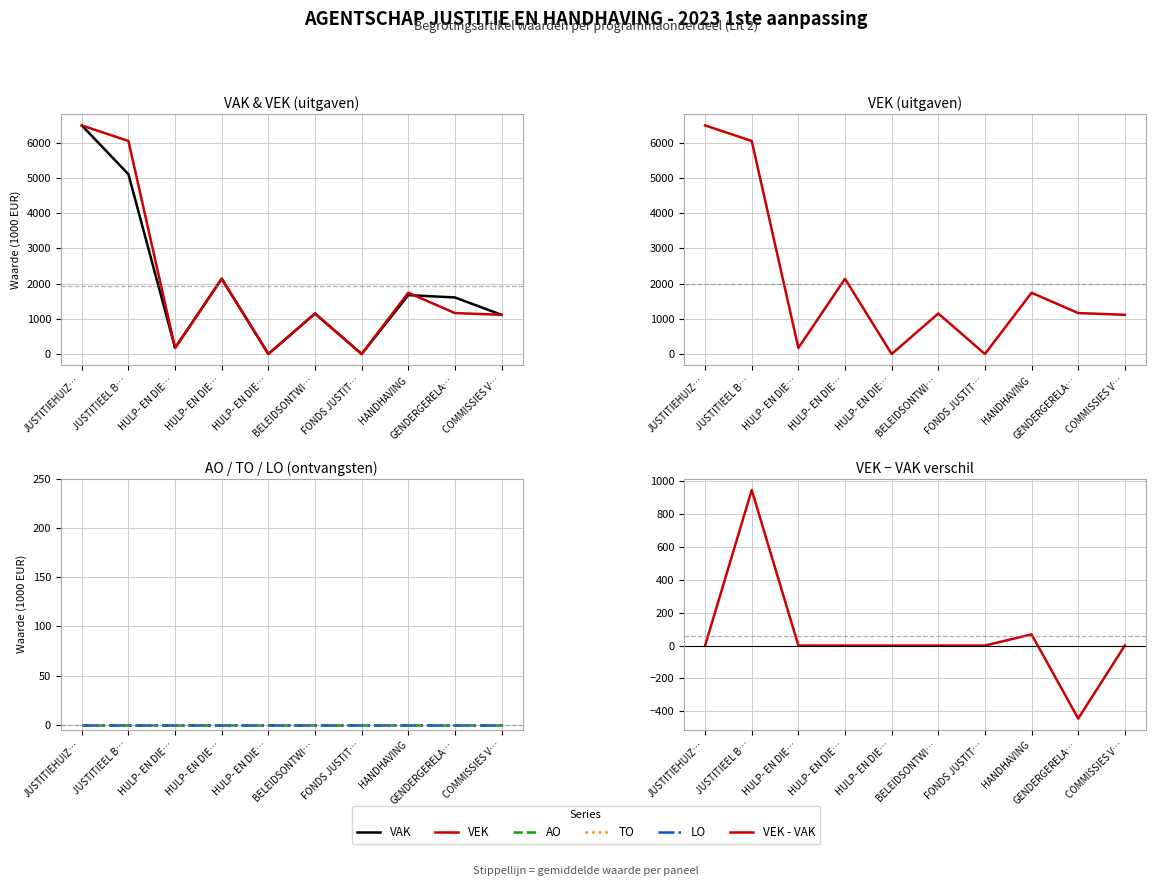

How many positive values does the VAK series have?

8